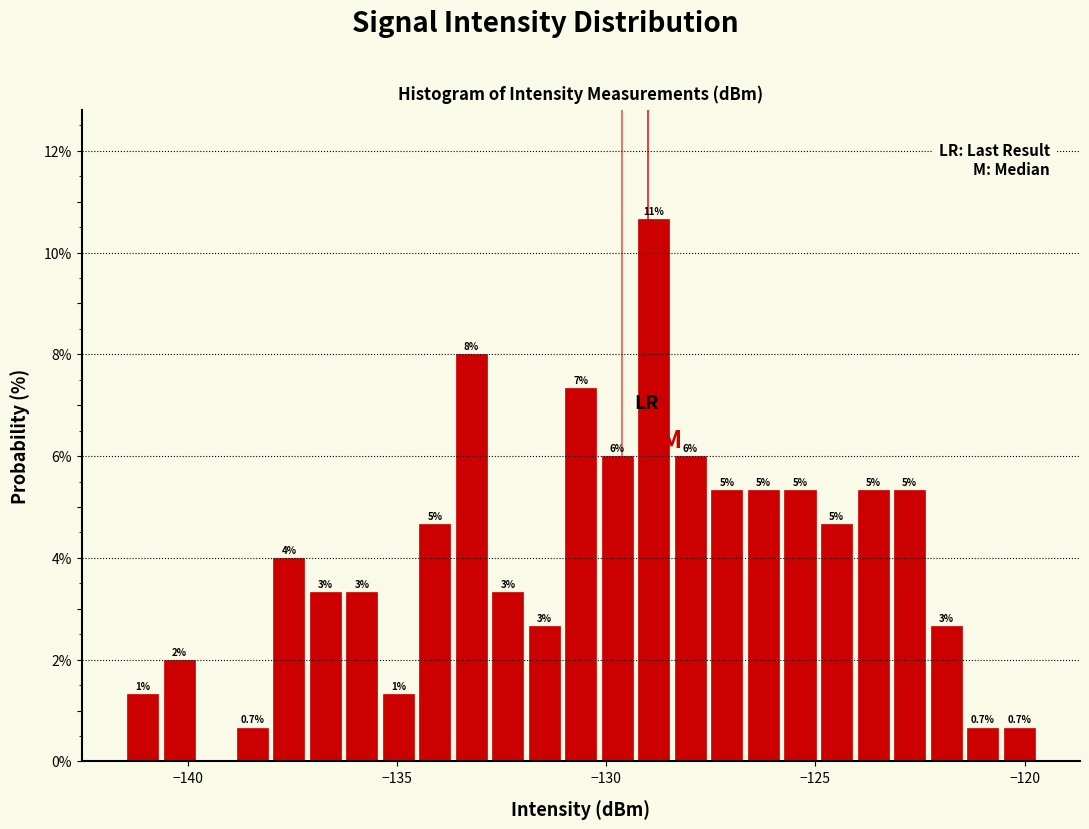

Around what value on the x-axis is the tallest bar? Give the approximate position of its centre, as read against the axis.

-129.0